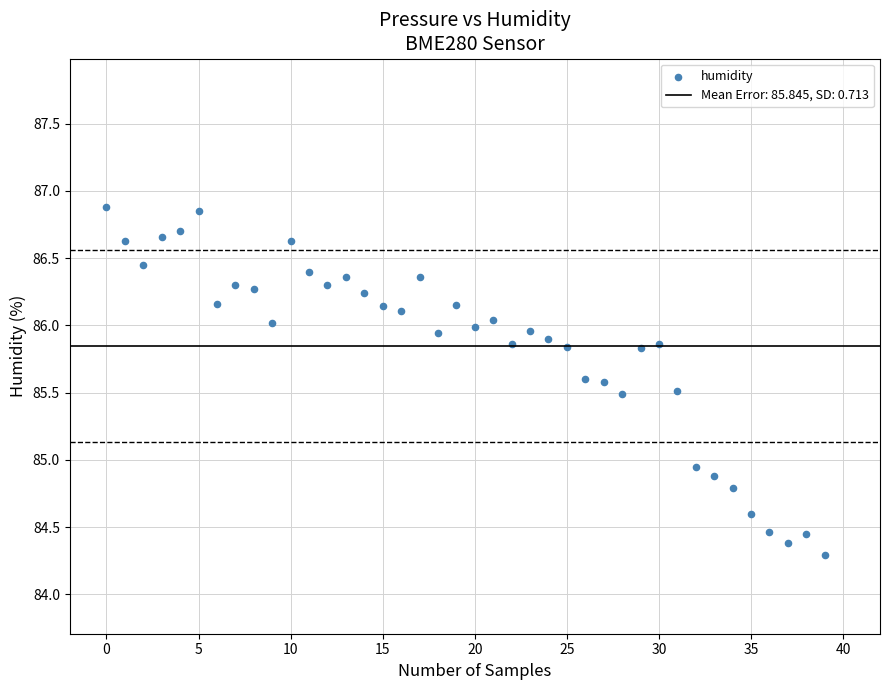

What is the range of Y values (max minus min)?

2.6